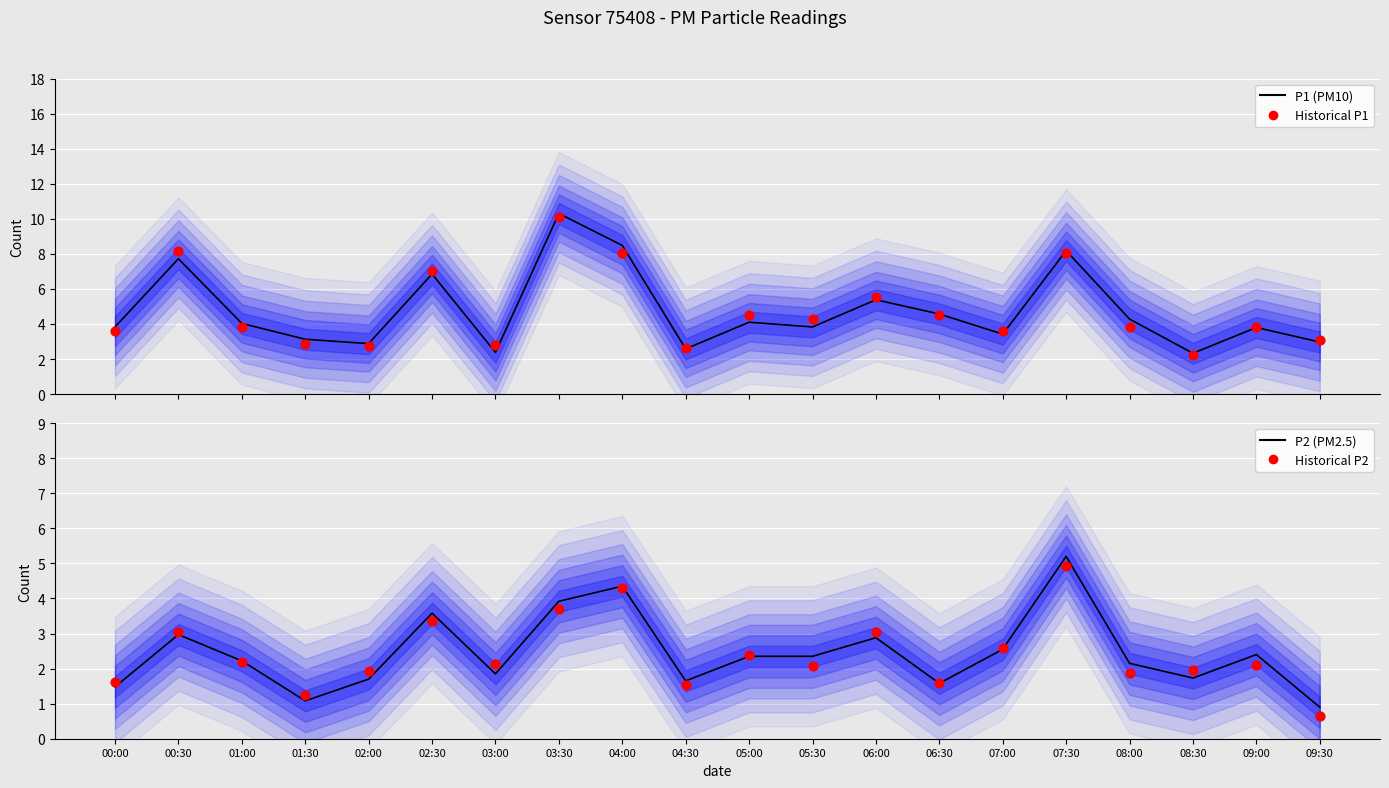

Which series has the widest spread of Y values?

P1 (PM10)